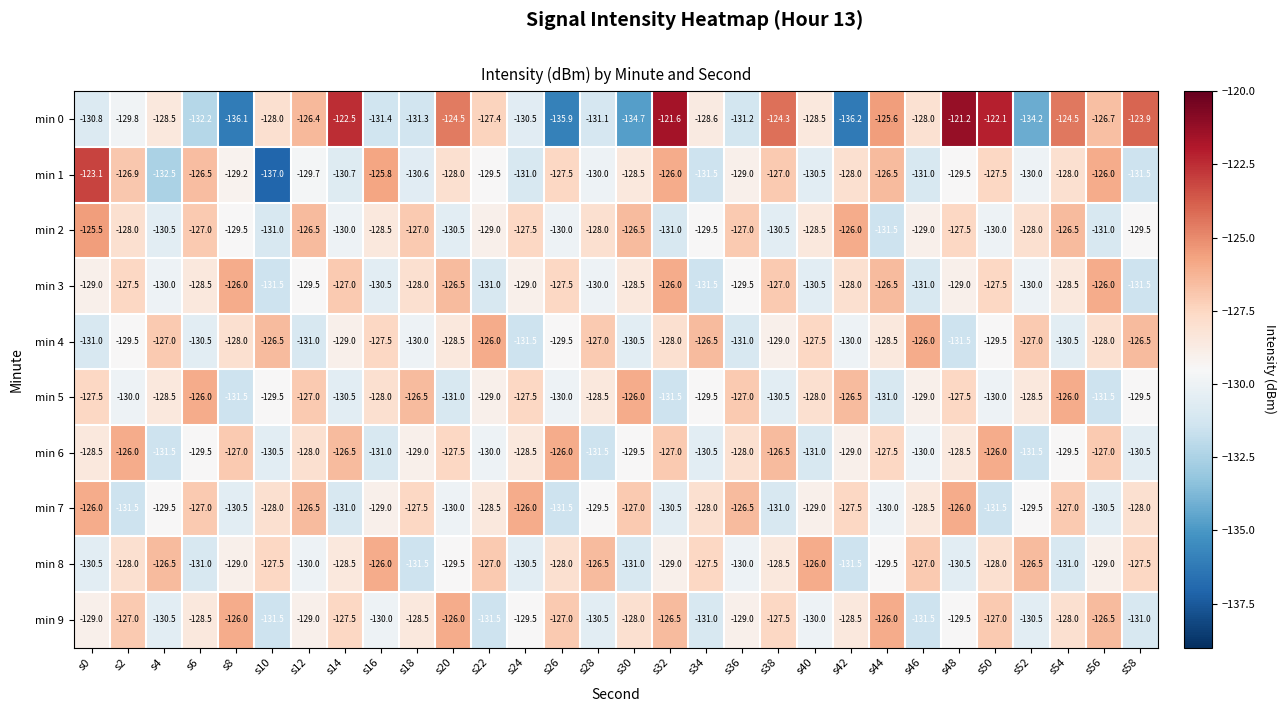

Which series changed the most between s6 and s40?

min 8